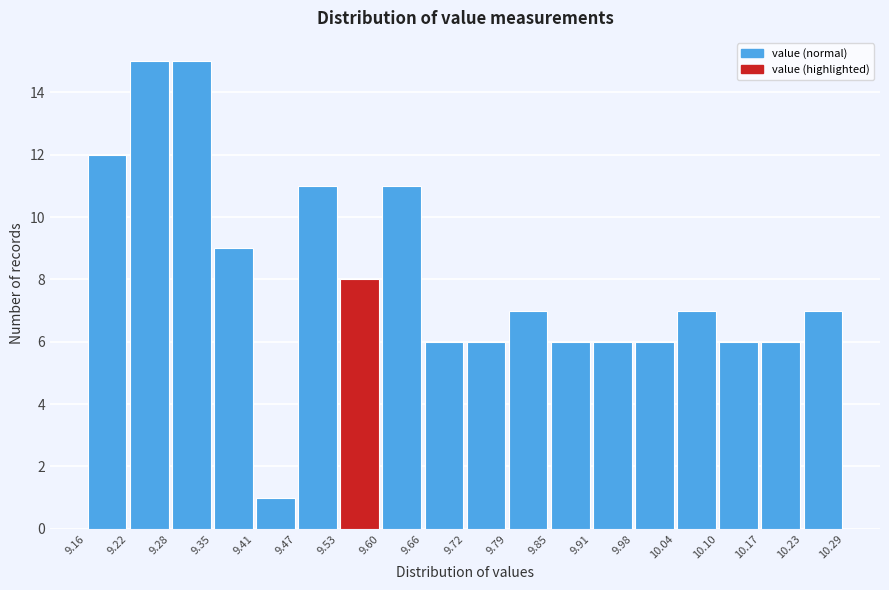

Reading left to right, transcribe this chart: for each bar, give the range it covers on the x-axis and its height. The values are not printed on the chart, so give them approximately, as read against the axis.

9.16 to 9.22: 12
9.22 to 9.28: 15
9.28 to 9.35: 15
9.35 to 9.41: 9
9.41 to 9.47: 1
9.47 to 9.53: 11
9.53 to 9.60: 8
9.60 to 9.66: 11
9.66 to 9.72: 6
9.72 to 9.79: 6
9.79 to 9.85: 7
9.85 to 9.91: 6
9.91 to 9.98: 6
9.98 to 10.04: 6
10.04 to 10.10: 7
10.10 to 10.17: 6
10.17 to 10.23: 6
10.23 to 10.29: 7